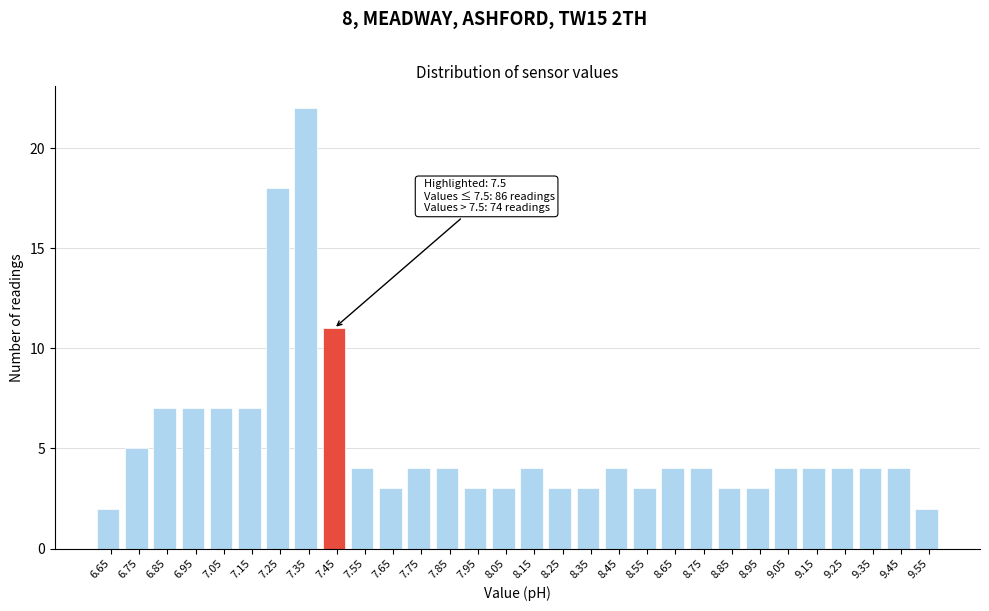

Reading left to right, what are all the values shown in this chart?

2	5	7	7	7	7	18	22	11	4	3	4	4	3	3	4	3	3	4	3	4	4	3	3	4	4	4	4	4	2